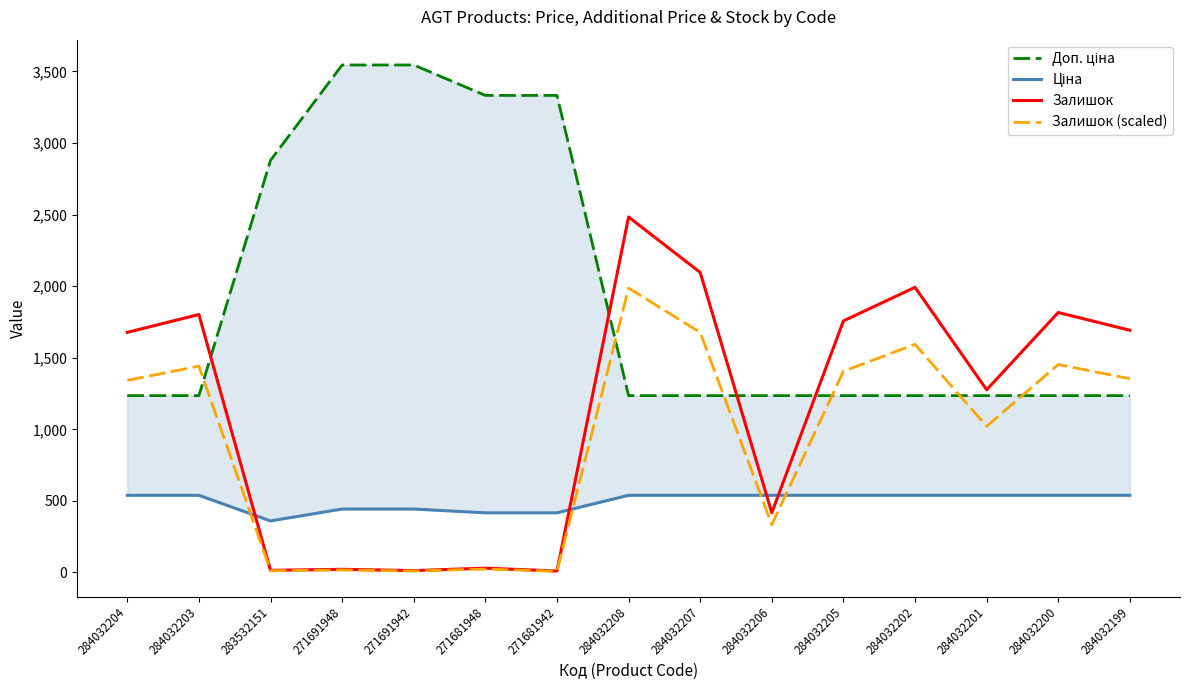

What is the approximate value of Доп. ціна at 271691948?

3545.0